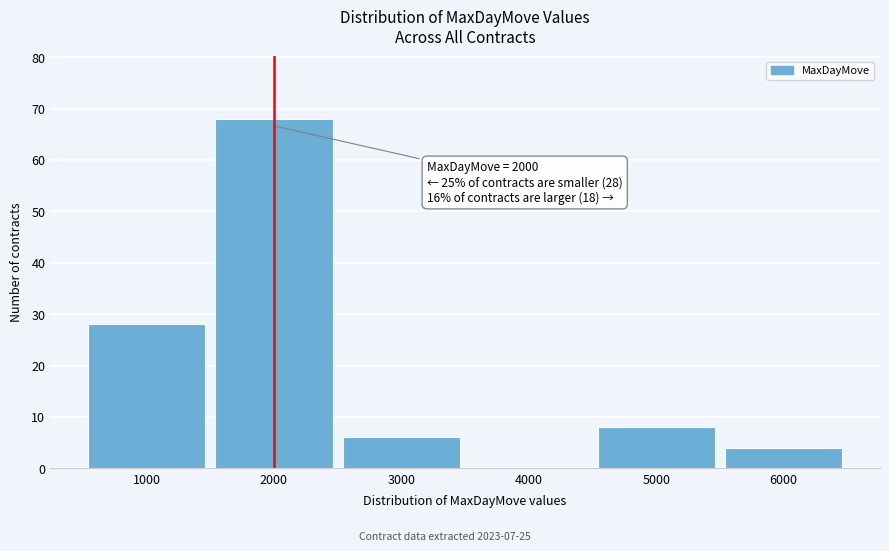

Which range on the x-axis has the tallest bar?

1500 to 2500